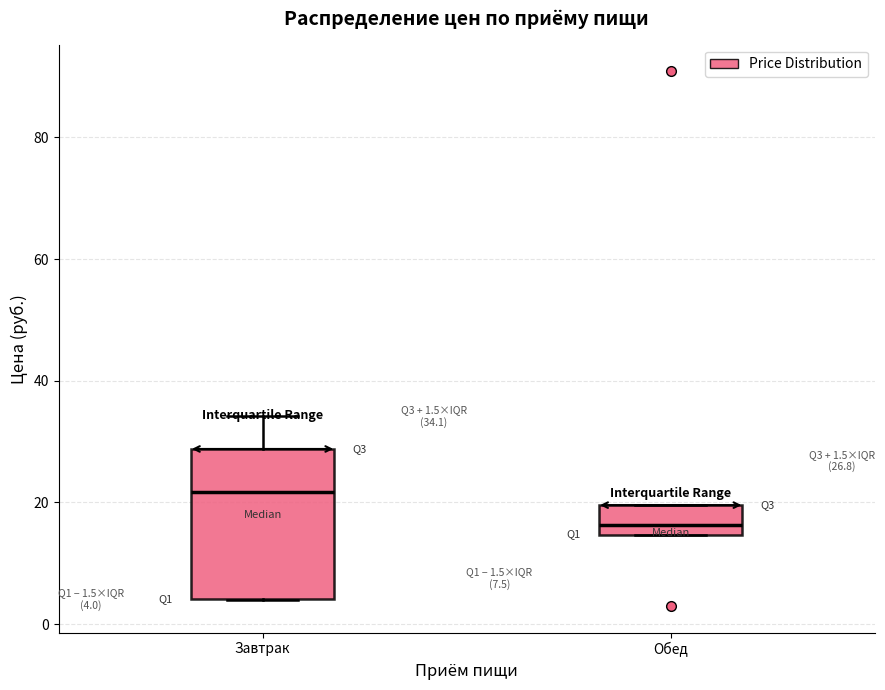

Which box is the tallest, from its lower edge to its upper edge?

Завтрак